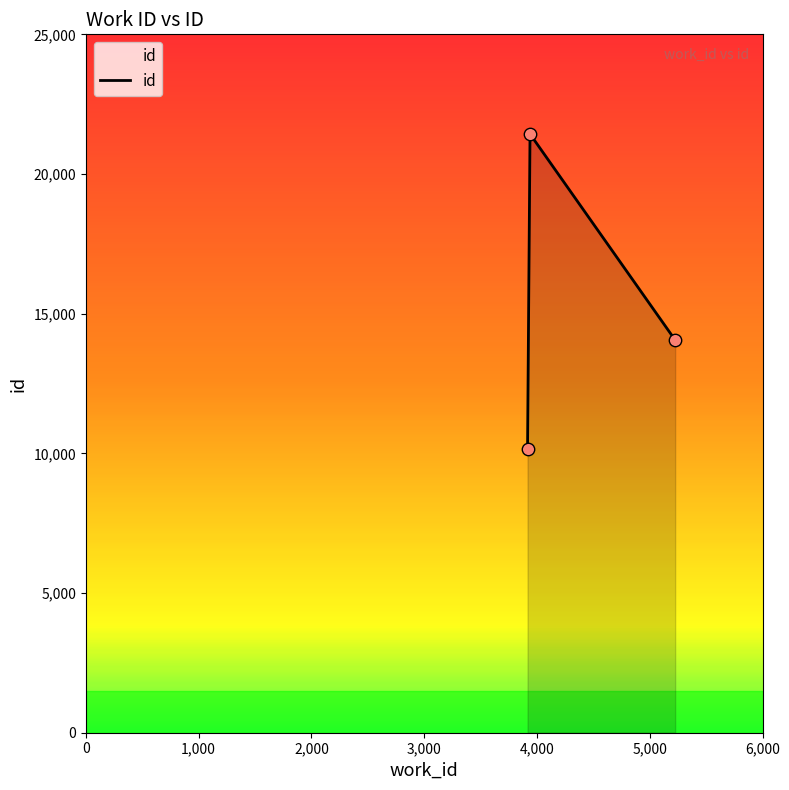

What is the smallest value displayed?

10160